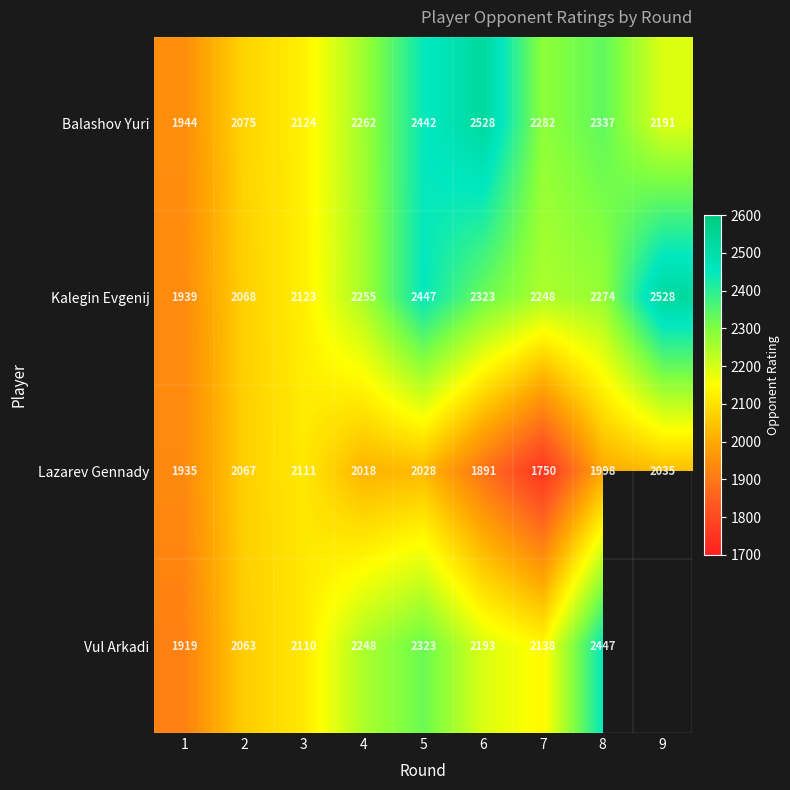

What is the total value across all series at 7?

8418